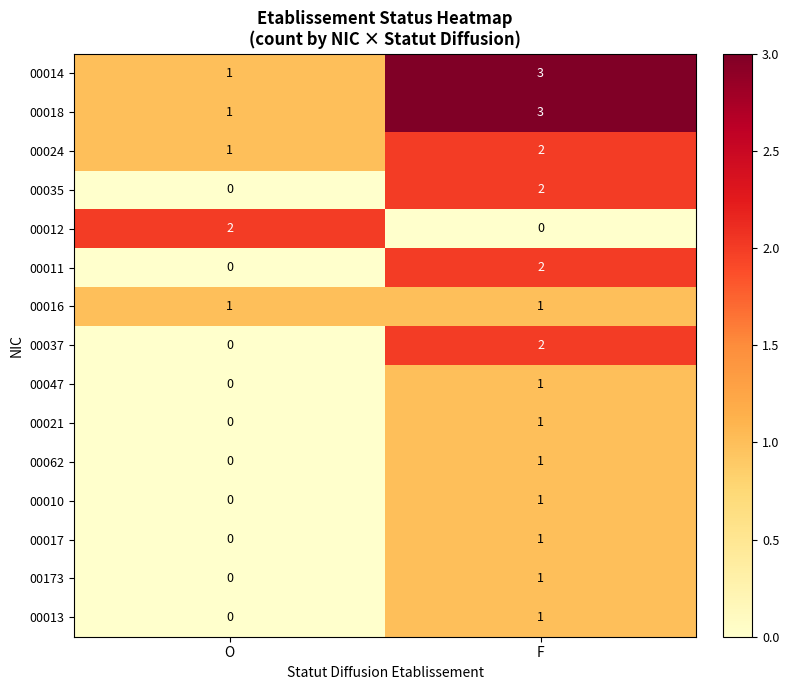

The value of 00047 at O is 0. True or false?

True